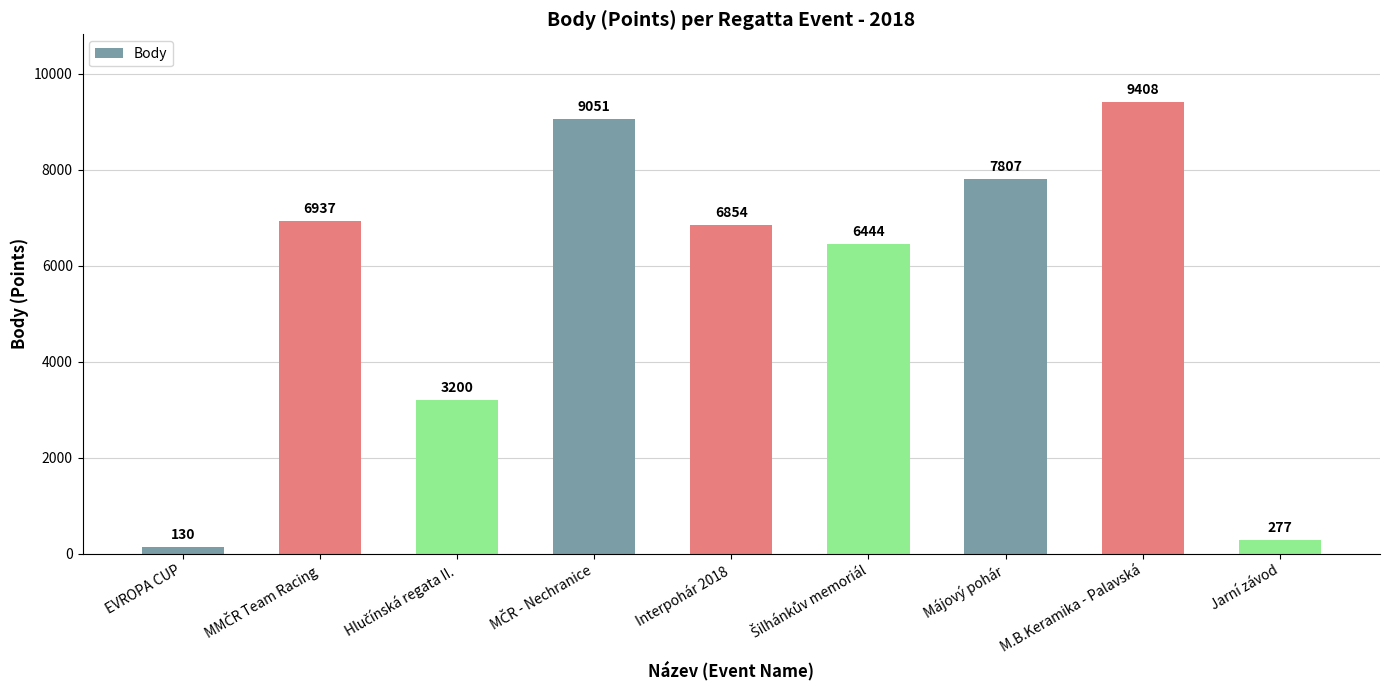

What is the greatest value displayed?

9408